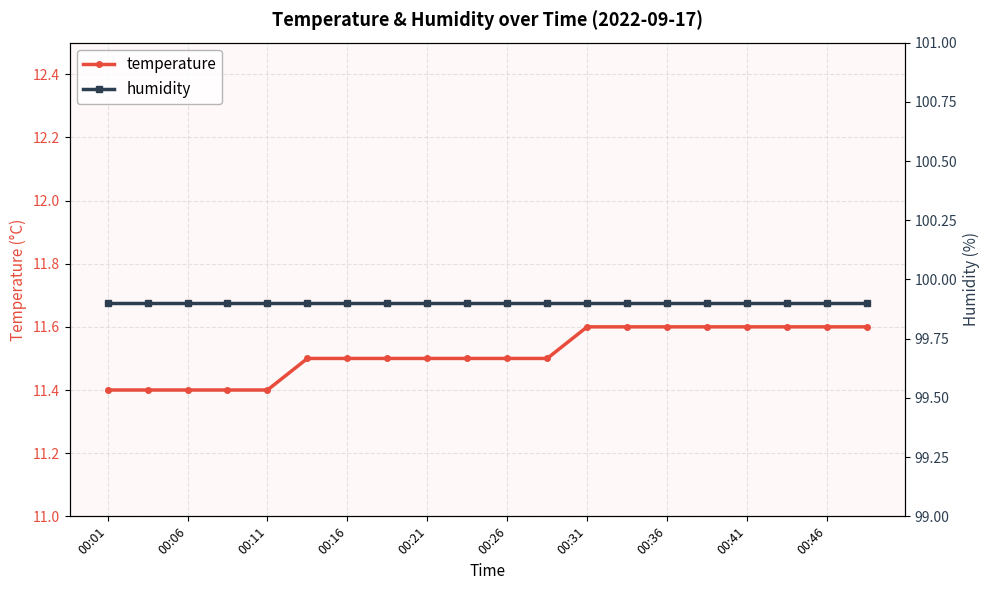

The temperature series shows 11.6 at 00:31. True or false?

True